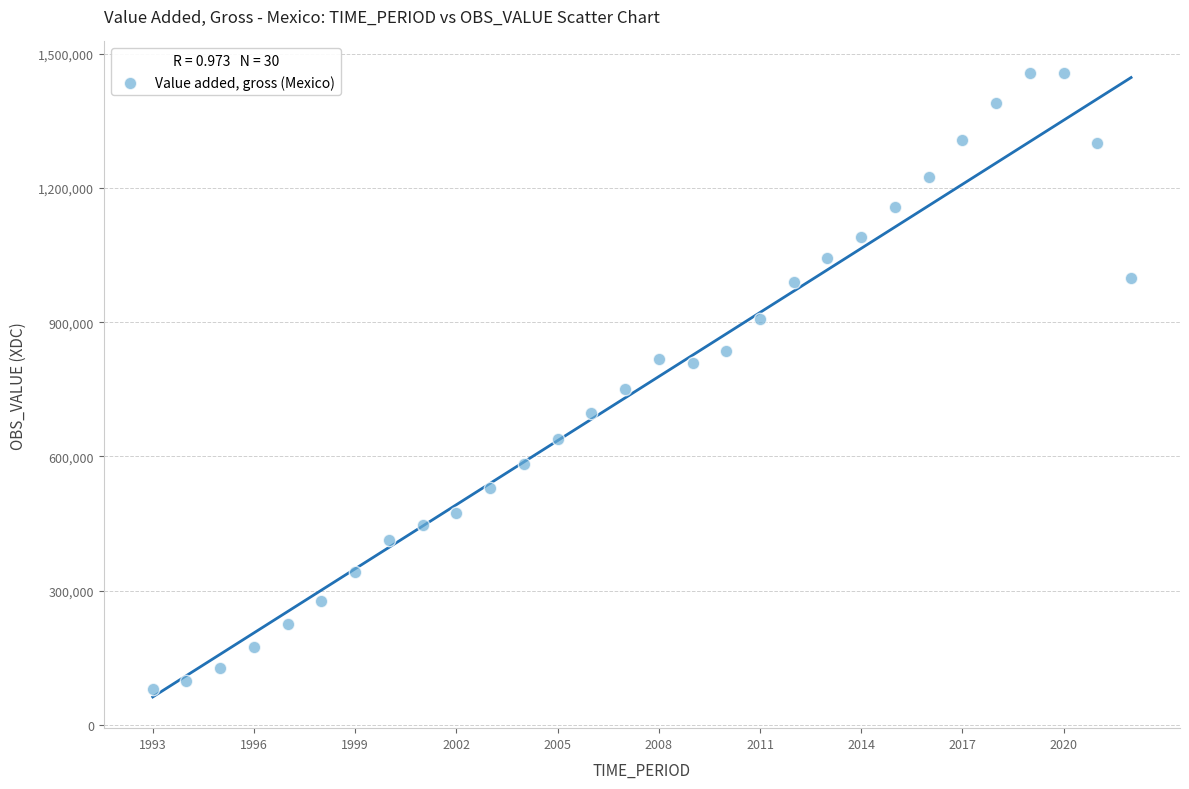

What Y value in the scatter plot is closest to 768745?

749927